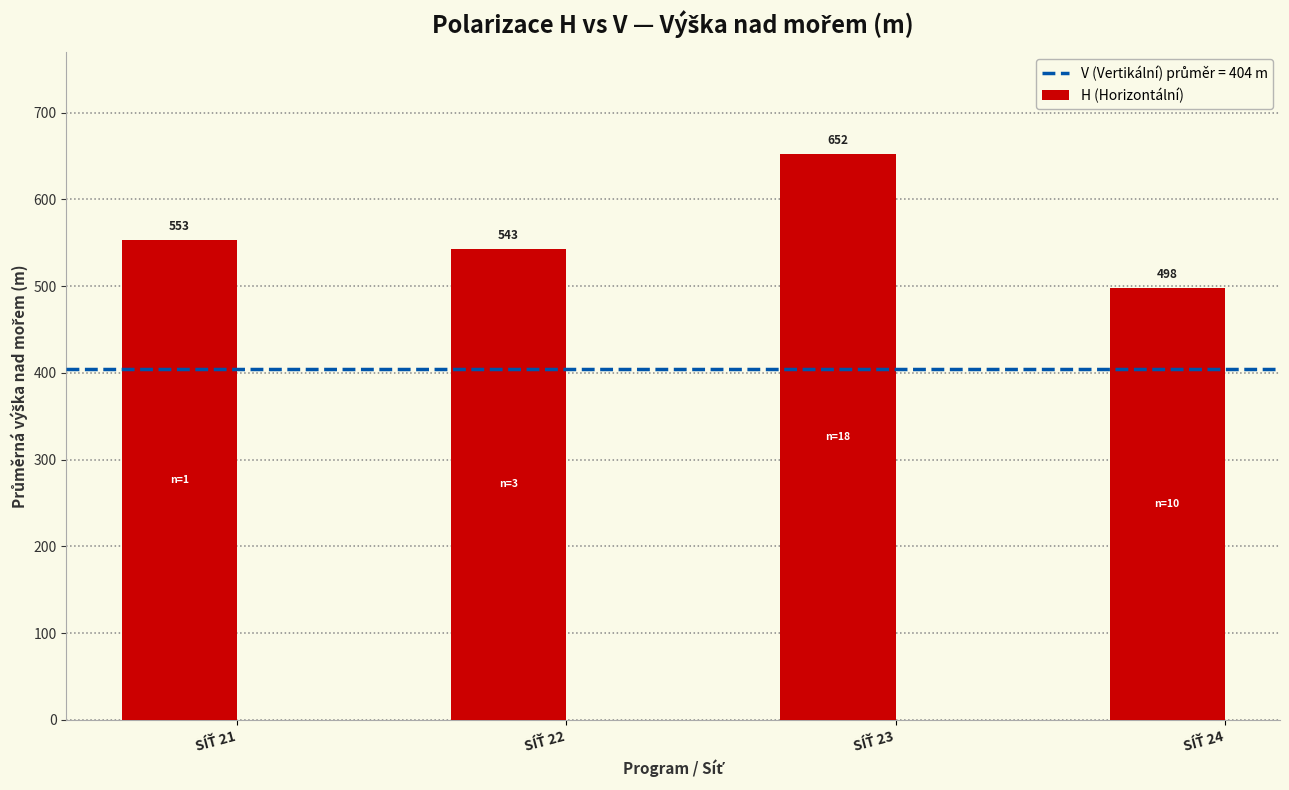

Reading left to right, transcribe all the data shown in this chart.

553	543	652	498